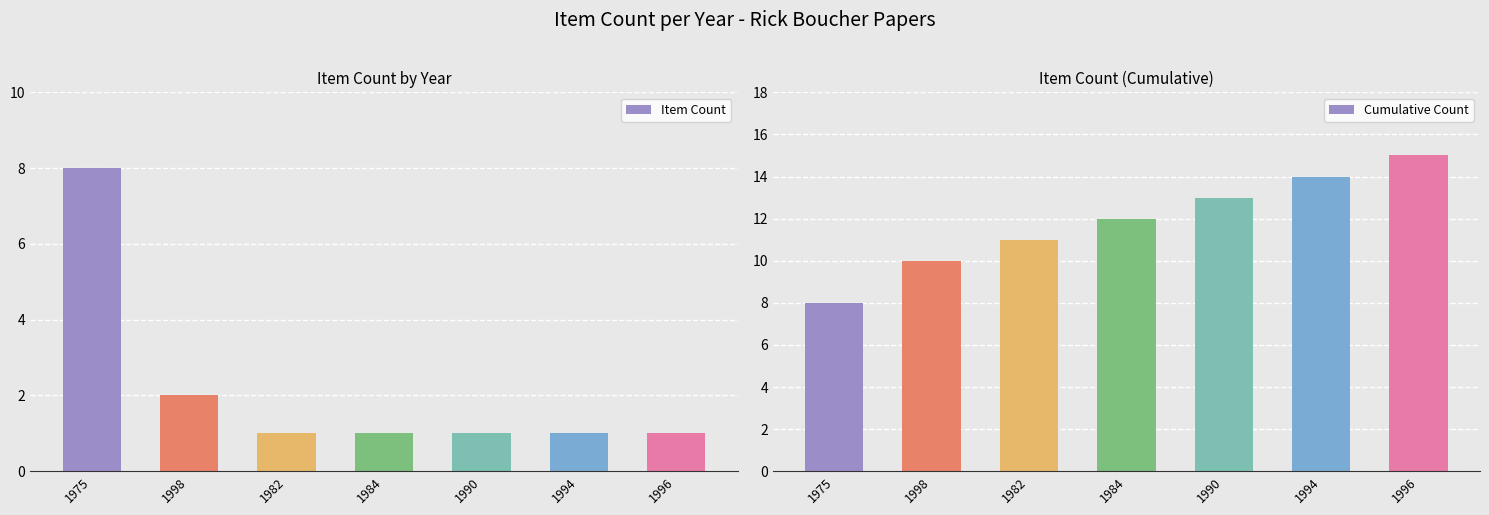

Which category has the highest value across all series?

1996